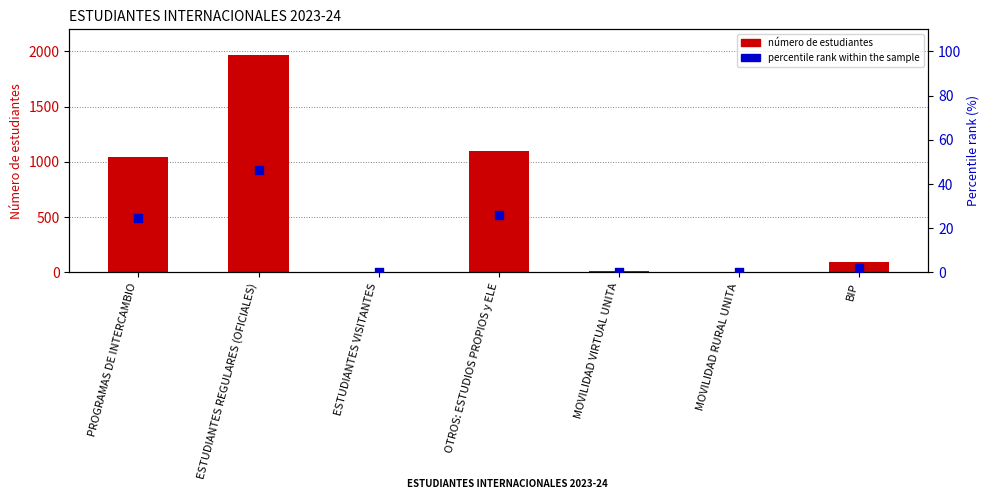

At how many categories does at least one series exceed 204?

3